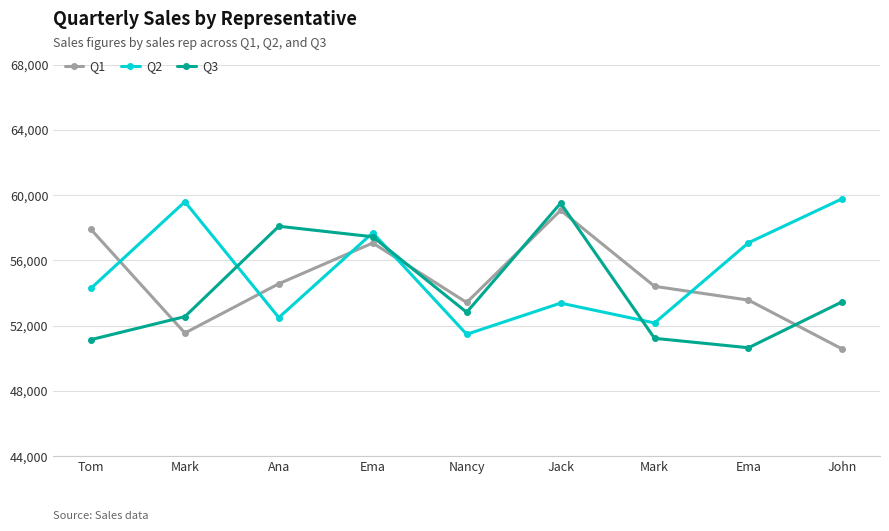

List the series in order of their overall mean, highest first.

Q2, Q1, Q3